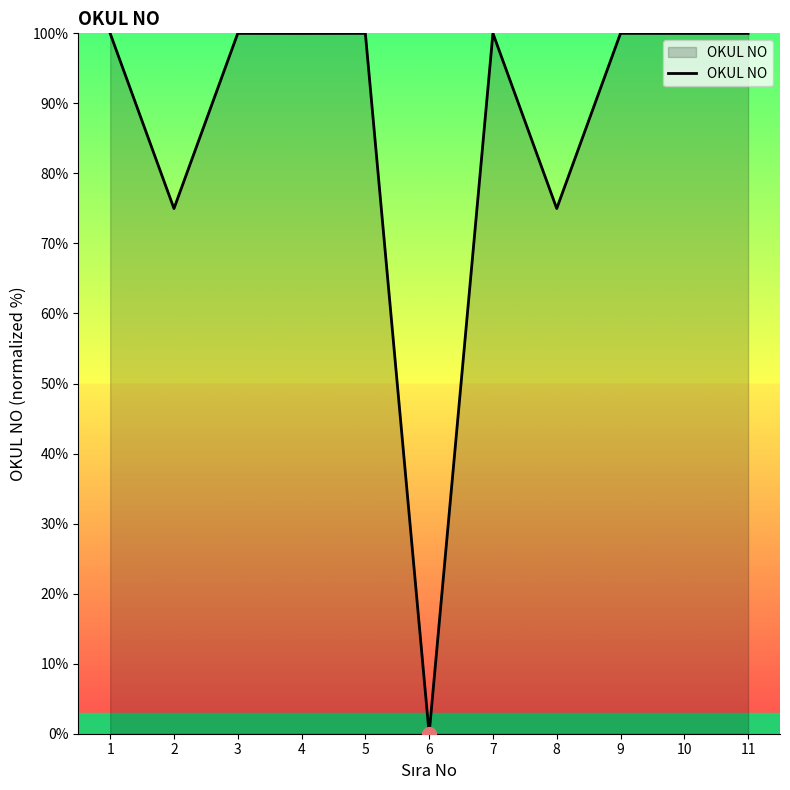

Which label corresponds to the smallest value in the chart?

6